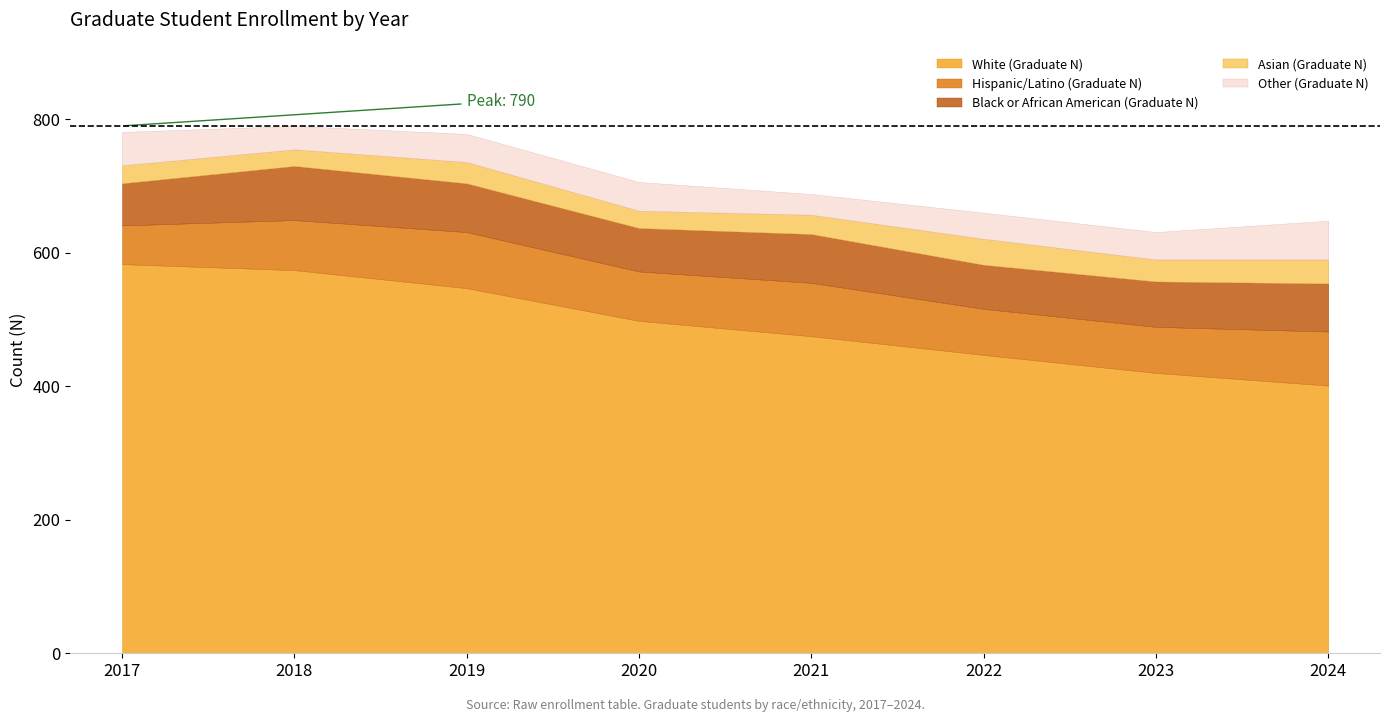

True or false: Black or African American (Graduate N) and White (Graduate N) intersect in this chart.

False